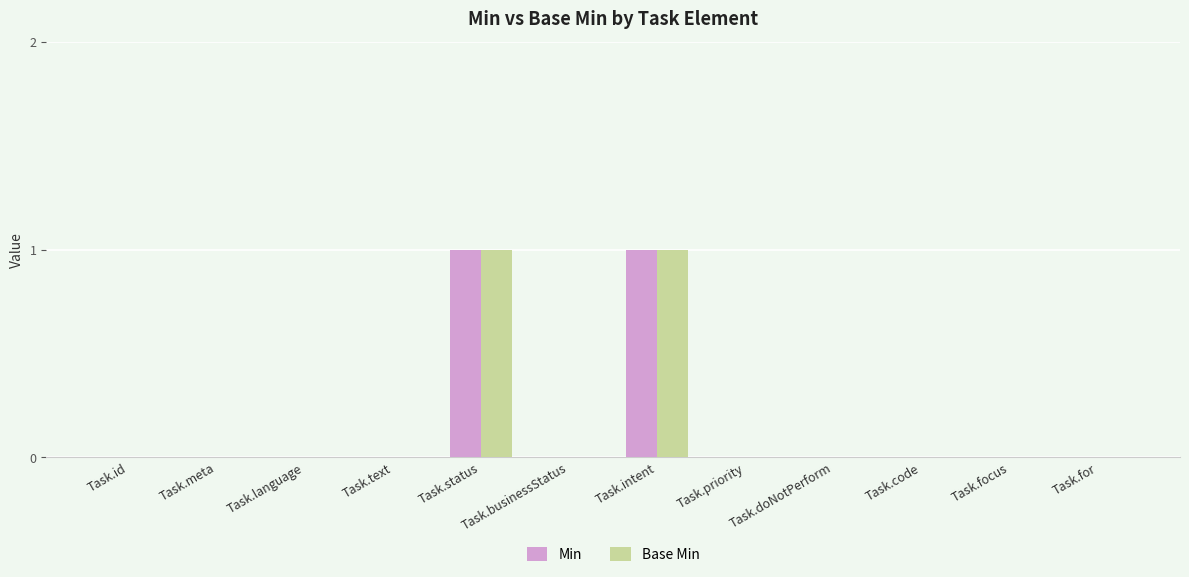

How many Min values are between 0 and 1?

12